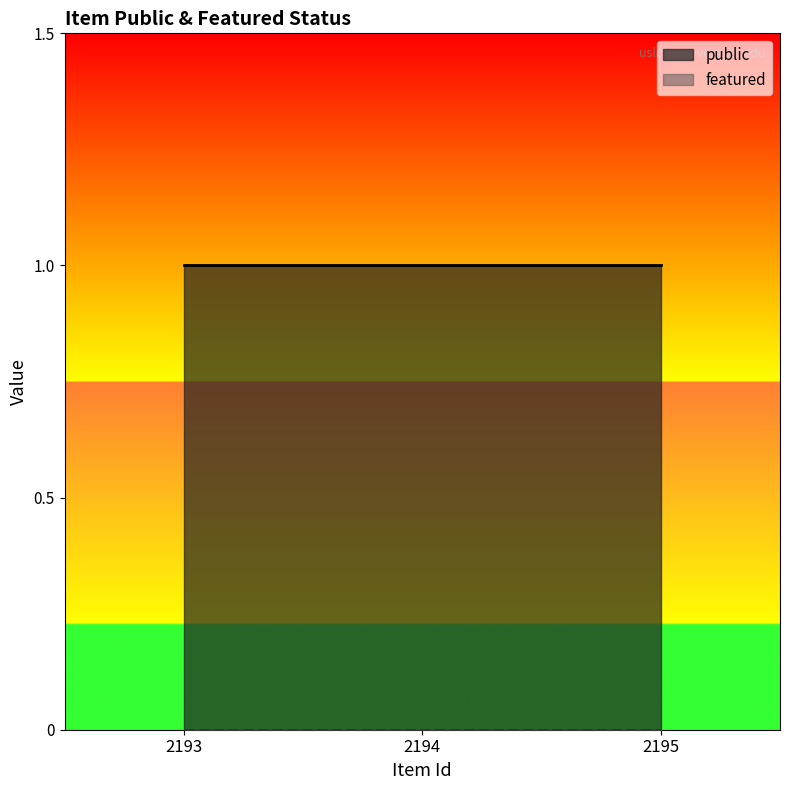

How many series are shown in this chart?

2